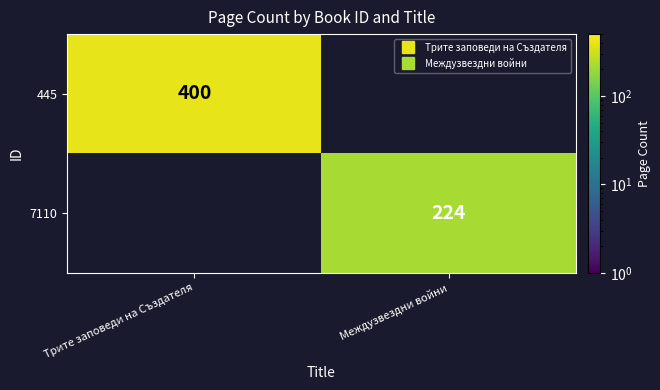

What is the maximum value shown in the chart?

400.0